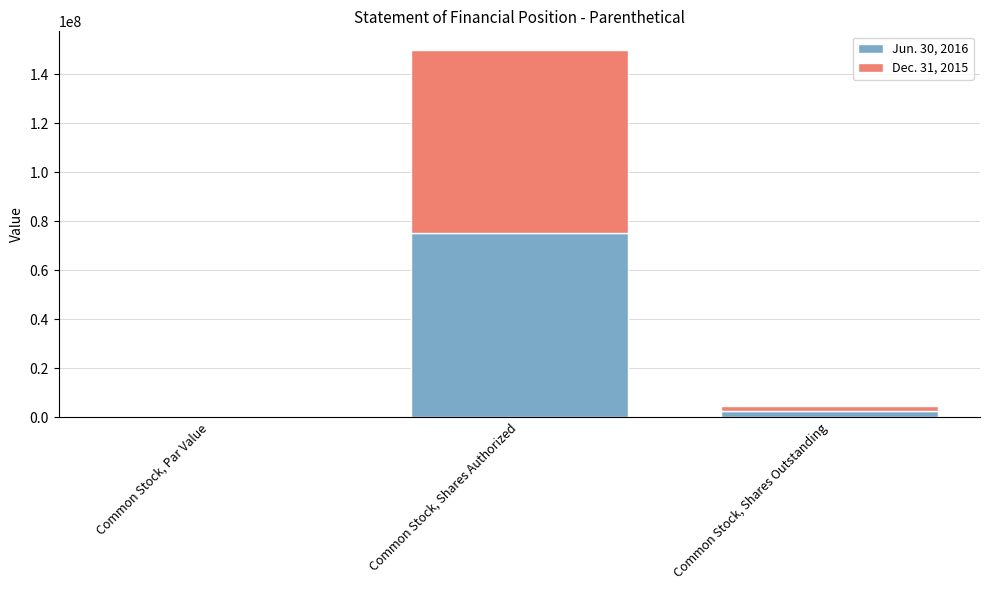

What is the sum of all Jun. 30, 2016 values?

77377232.0